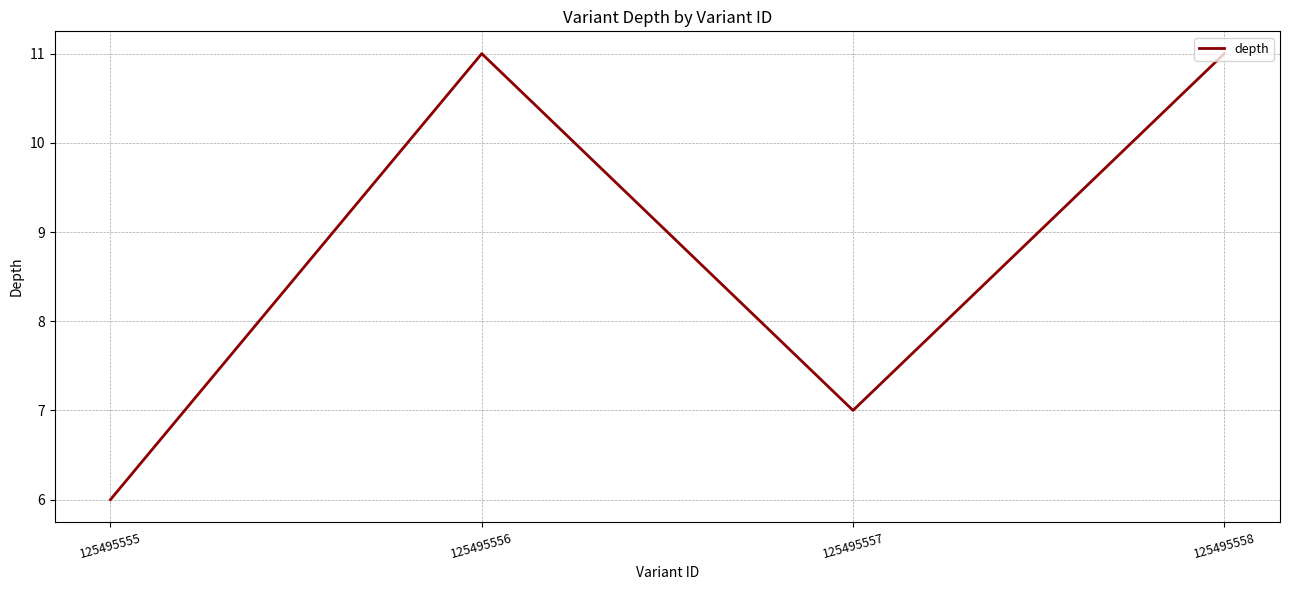

Is this an area chart (filled region under the line)?

No